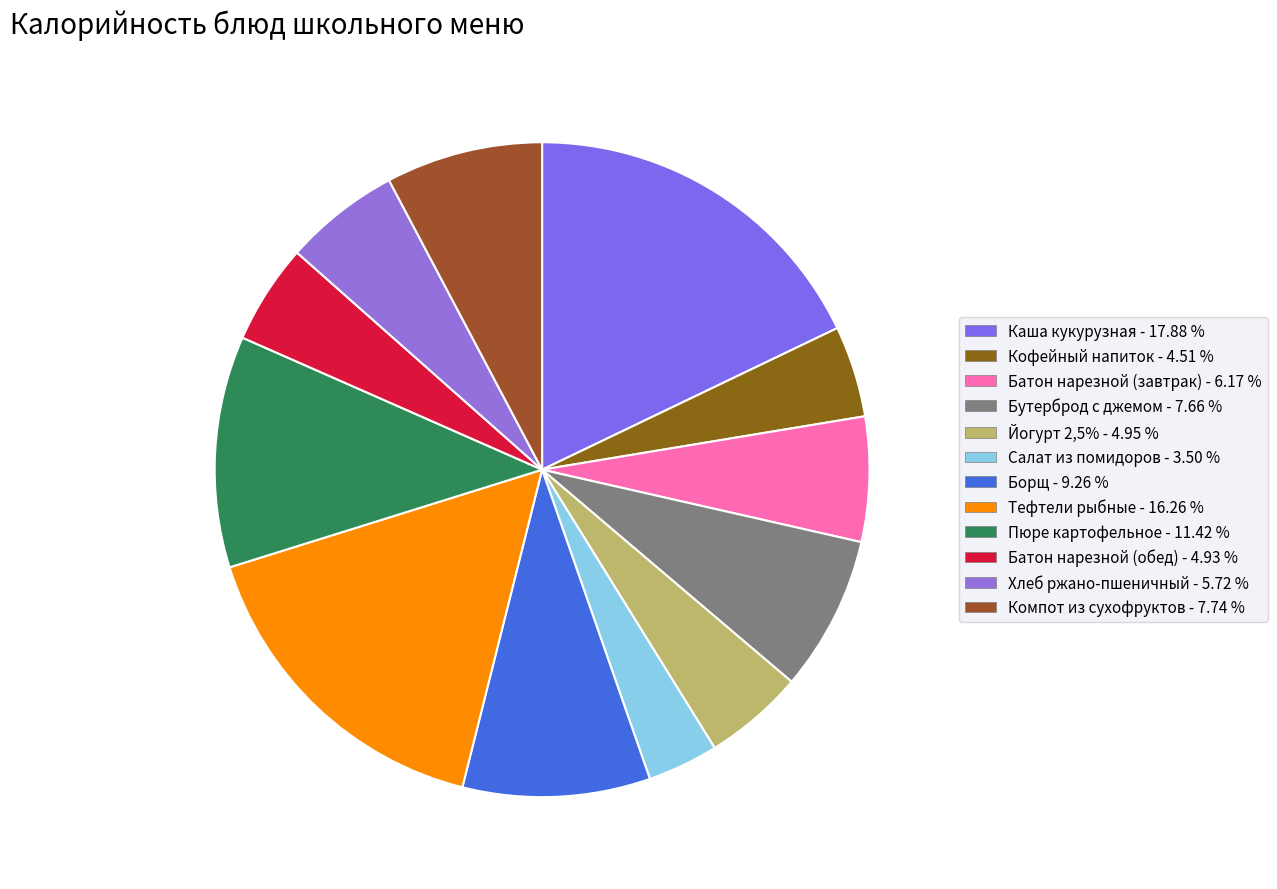

How many slices are in this pie chart?

12